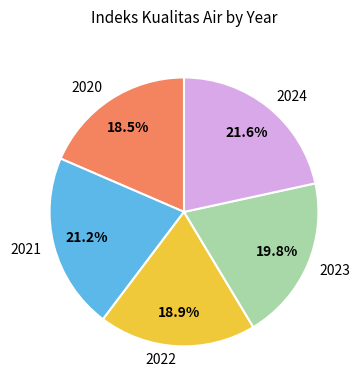

What percentage do 2024 and 2022 together represent?

40.5%